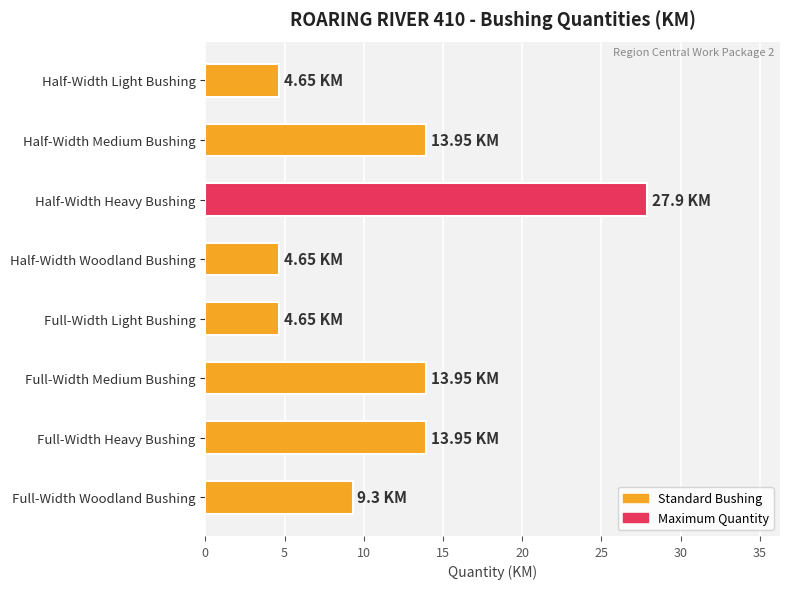

Between Full-Width Medium Bushing and Half-Width Light Bushing, which is larger?

Full-Width Medium Bushing